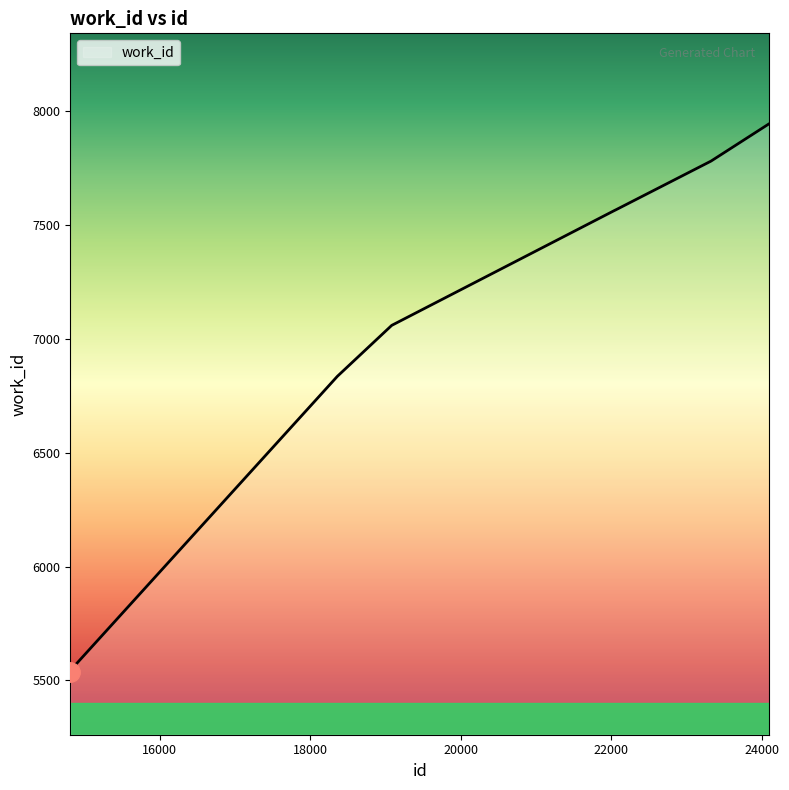

What is the smallest value displayed?

5538